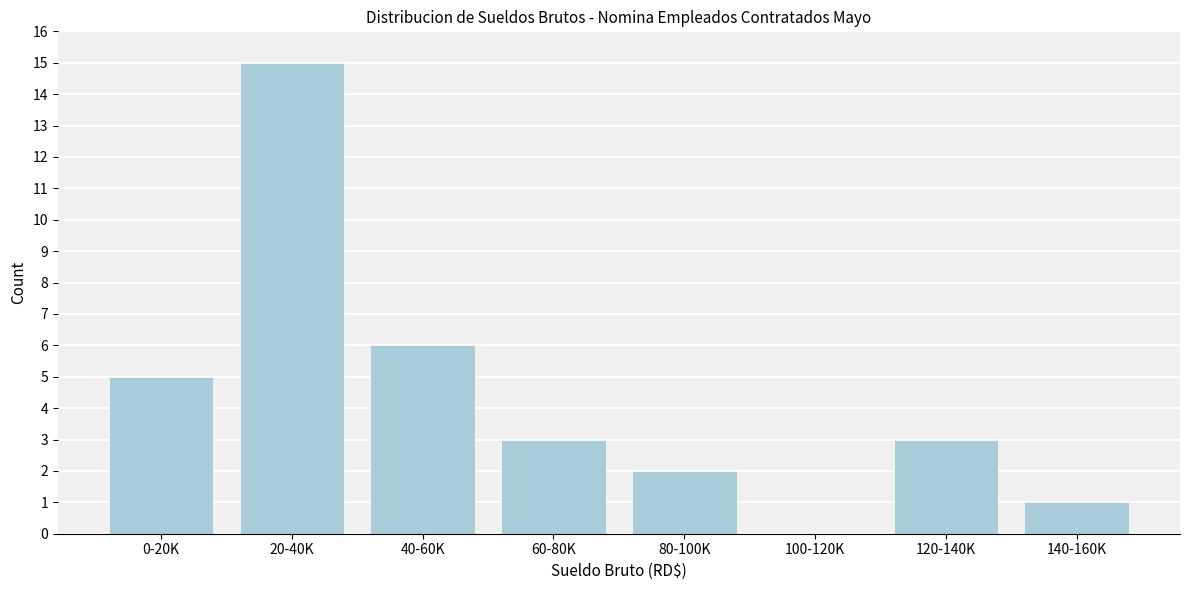

Reading left to right, extract all data points from this chart.

0-20K=5	20-40K=15	40-60K=6	60-80K=3	80-100K=2	100-120K=0	120-140K=3	140-160K=1